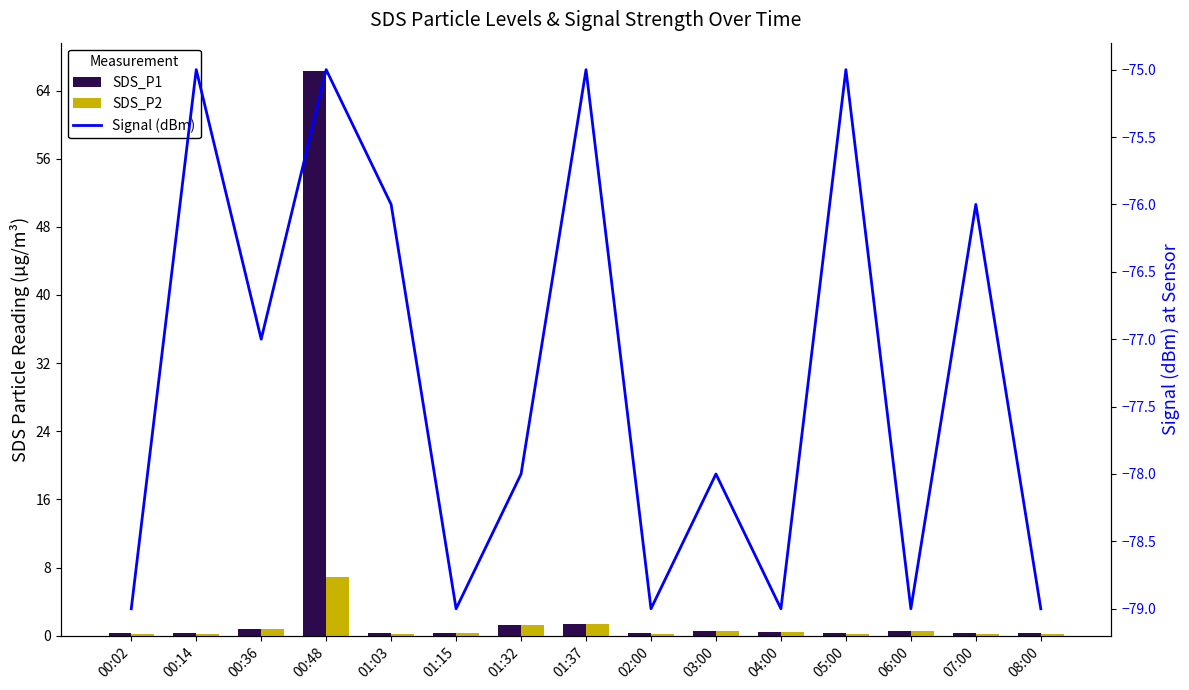

Reading left to right, transcribe all the data shown in this chart.

SDS_P1: 0.3	0.3	0.8	66.3	0.3	0.3	1.3	1.4	0.3	0.5	0.4	0.3	0.6	0.3	0.3
SDS_P2: 0.2	0.2	0.8	6.9	0.2	0.3	1.2	1.4	0.2	0.5	0.4	0.2	0.6	0.2	0.2
Signal (dBm): -79.0	-75.0	-77.0	-75.0	-76.0	-79.0	-78.0	-75.0	-79.0	-78.0	-79.0	-75.0	-79.0	-76.0	-79.0